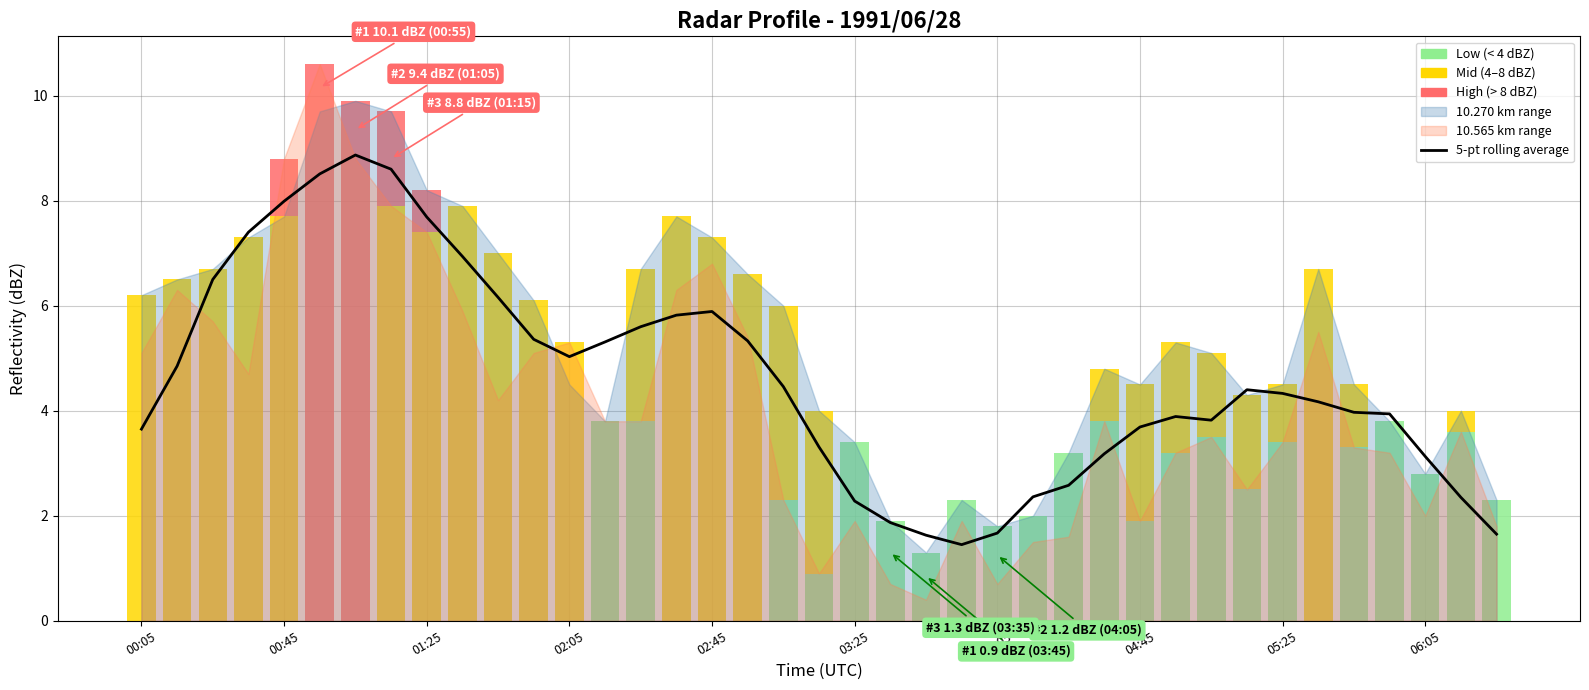

Are the bars horizontal?

No